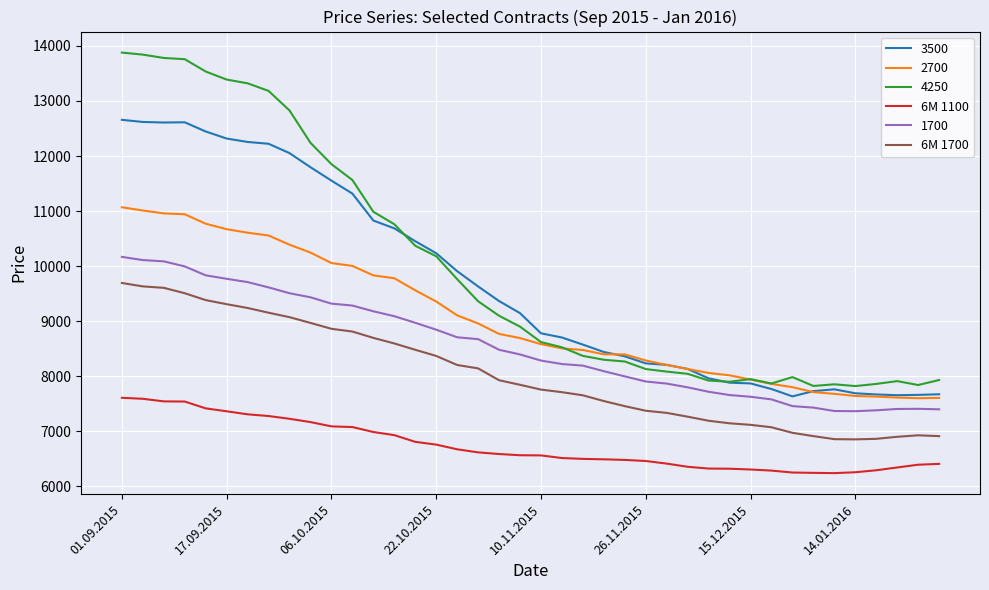

What is the maximum value shown in the chart?

13879